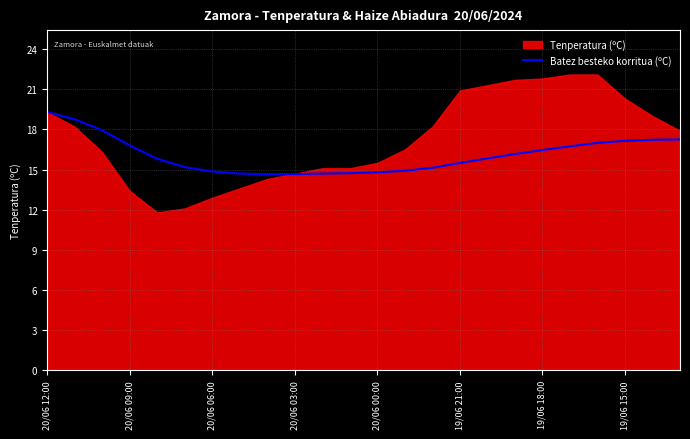

Which category has the highest value in the Batez besteko korritua (ºC) series?

20/06 12:00